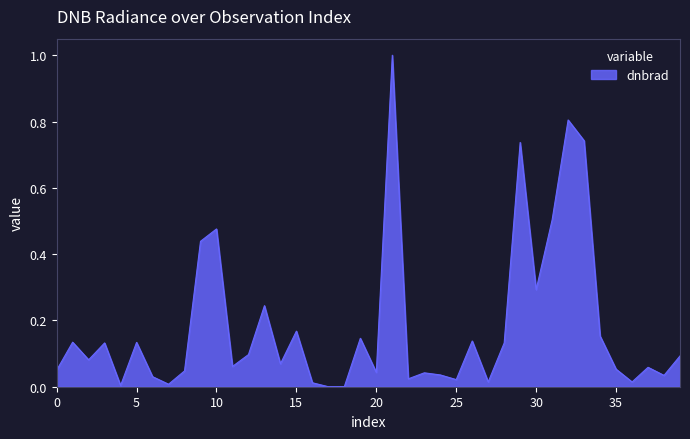

What is the difference between the maximum and minimum values?

1.0